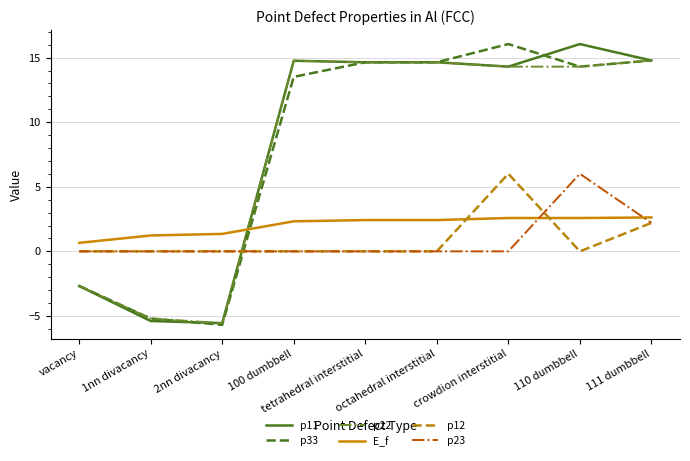

True or false: E_f and p23 cross at least once.

True